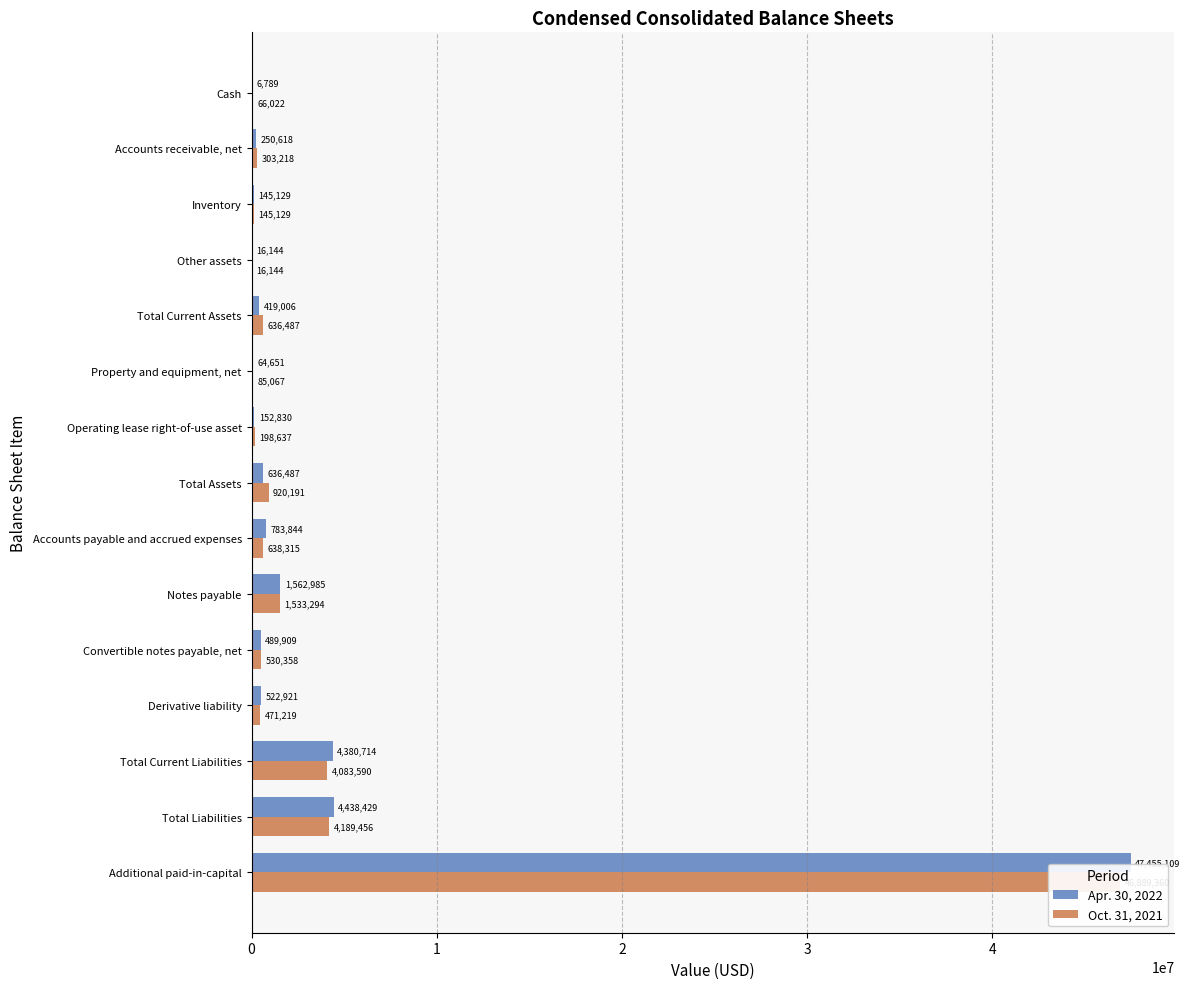

True or false: Oct. 31, 2021 has a value of 198637 at Operating lease right-of-use asset.

True